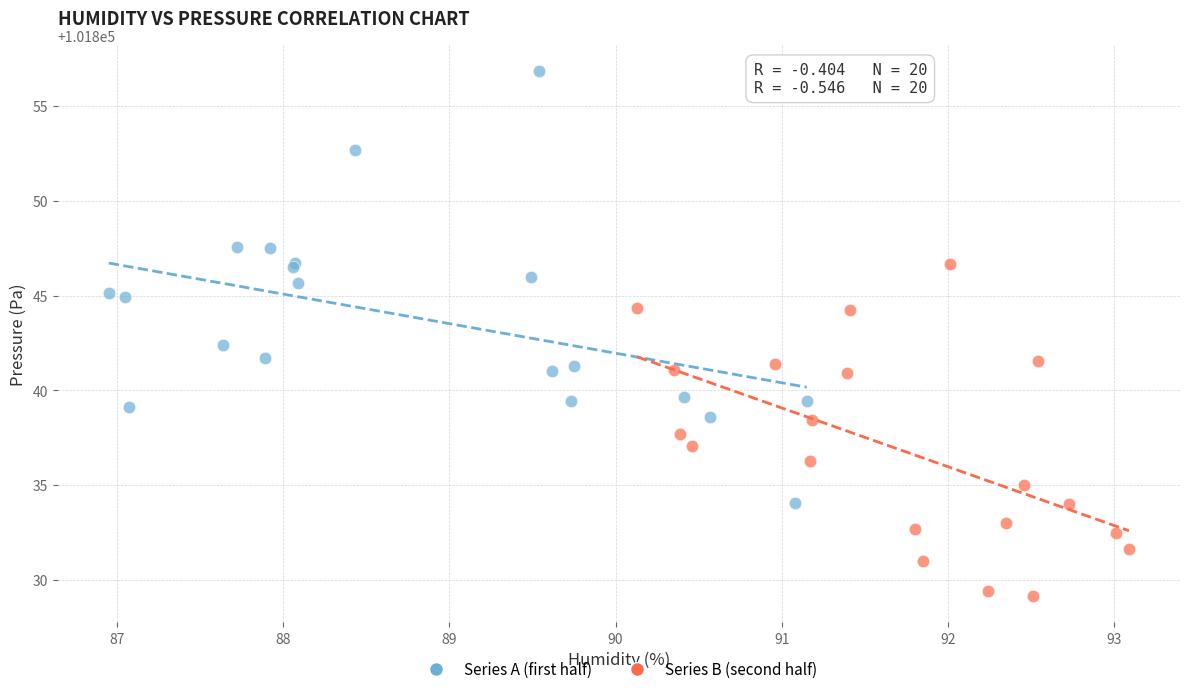

Which series contains the highest Y value?

Series A (first half)